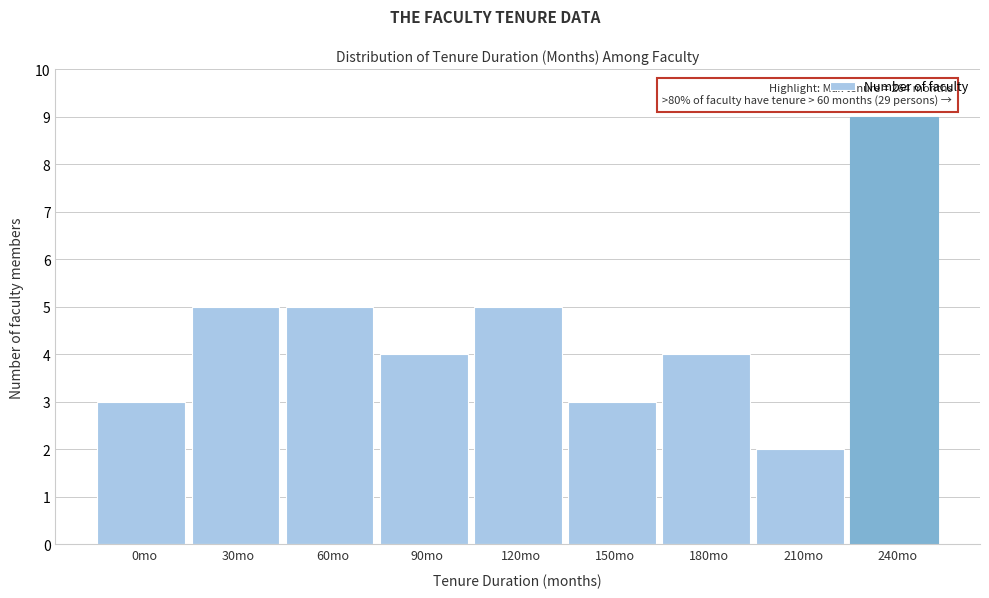

Reading left to right, what are all the values shown in this chart?

0mo=3	30mo=5	60mo=5	90mo=4	120mo=5	150mo=3	180mo=4	210mo=2	240mo=9